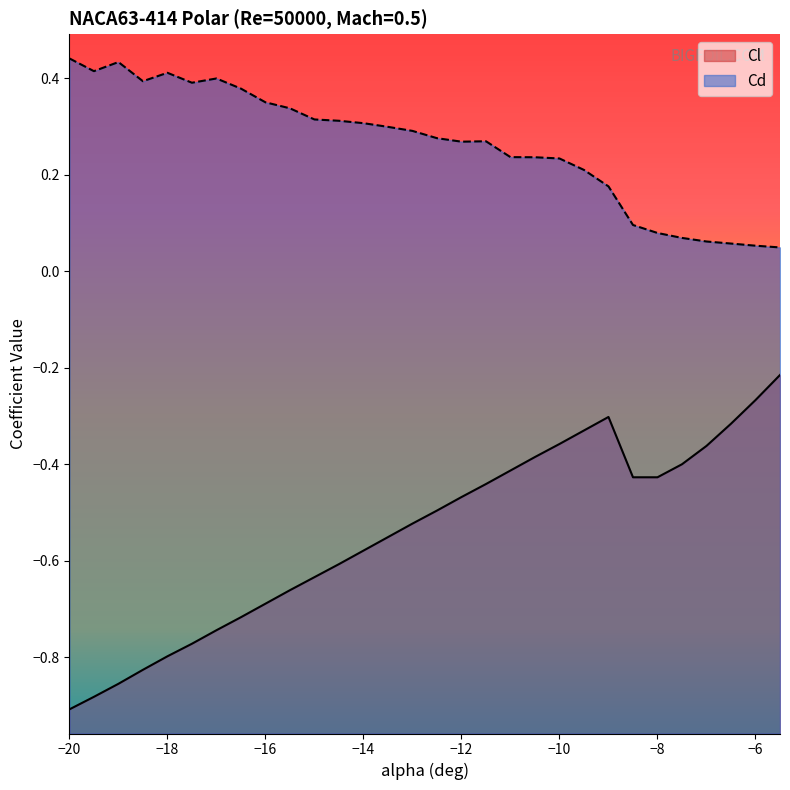

What is the value of the Cd point at the 19th from the left?

0.2